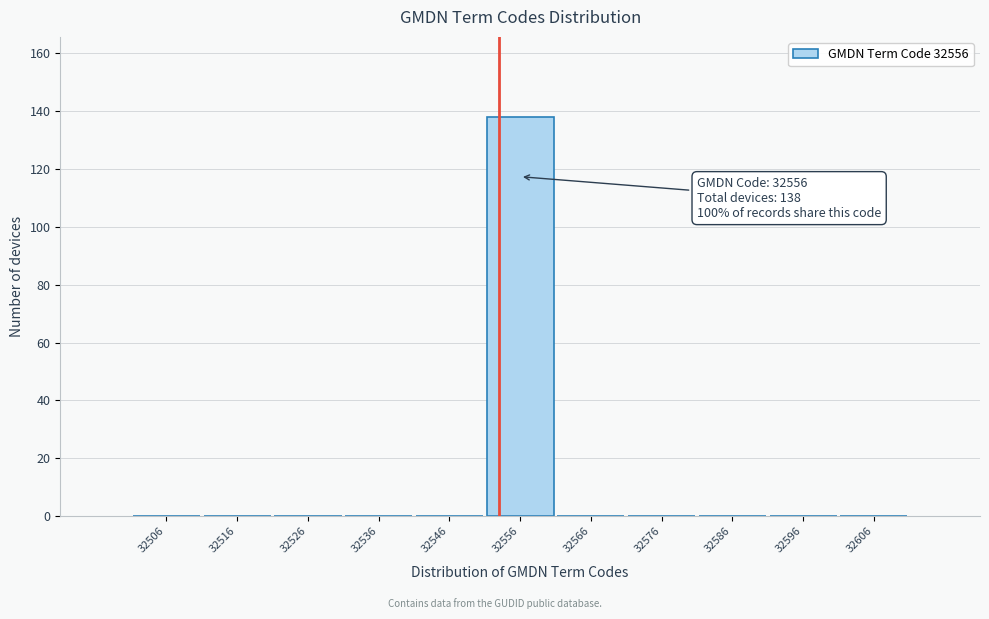

Reading left to right, transcribe all the data shown in this chart.

32506=0	32516=0	32526=0	32536=0	32546=0	32556=138	32566=0	32576=0	32586=0	32596=0	32606=0